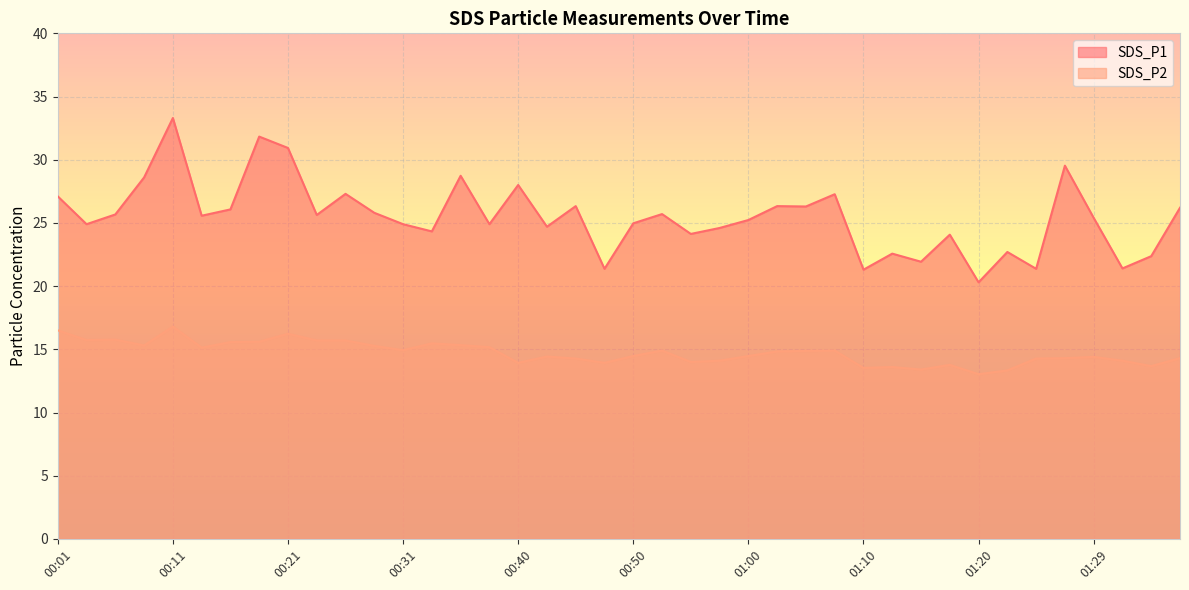

What is the spread (max minus min) of values at 00:43?

10.3